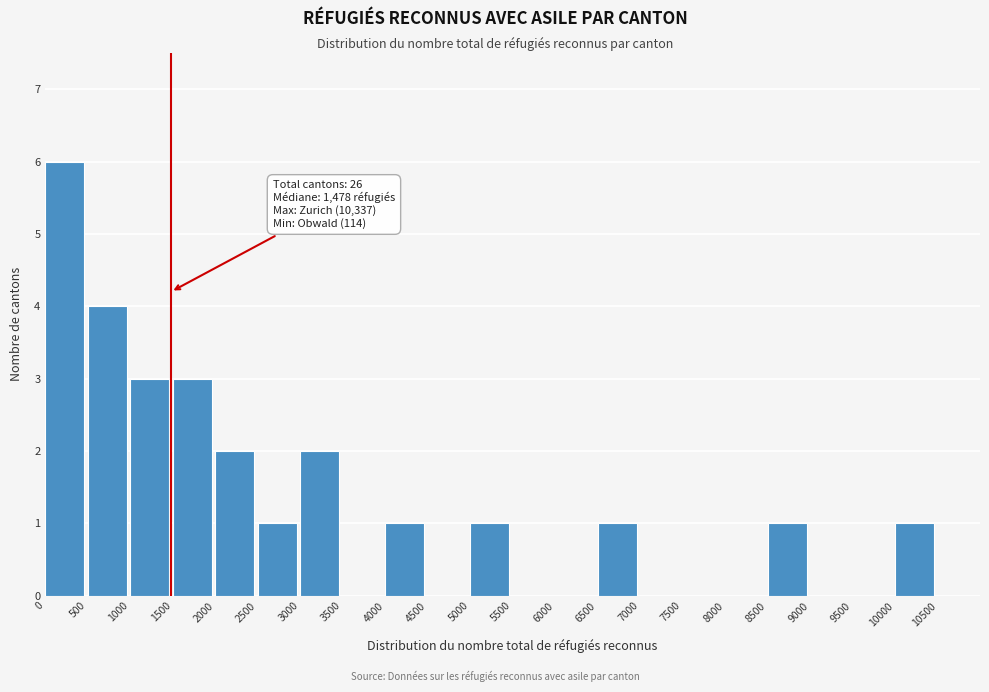

Which range on the x-axis has the tallest bar?

0 to 500